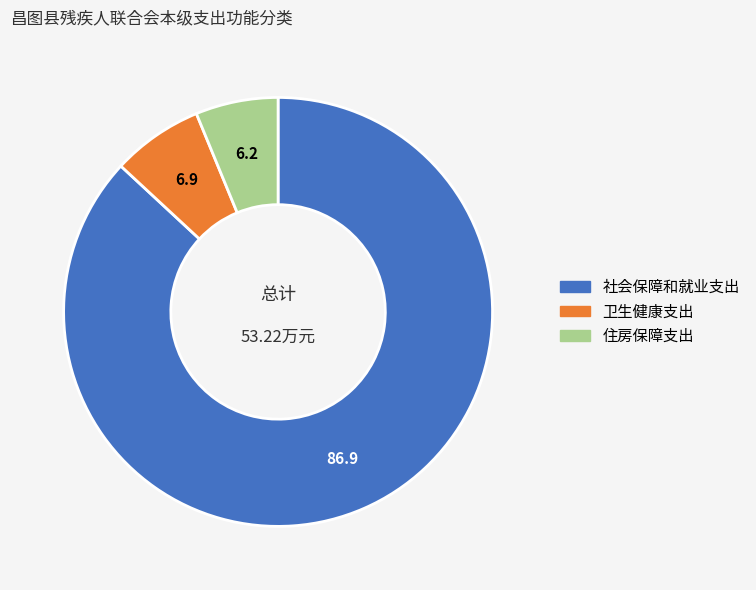

Approximately how many times larger is the value at 社会保障和就业支出 compared to 住房保障支出?

14.0